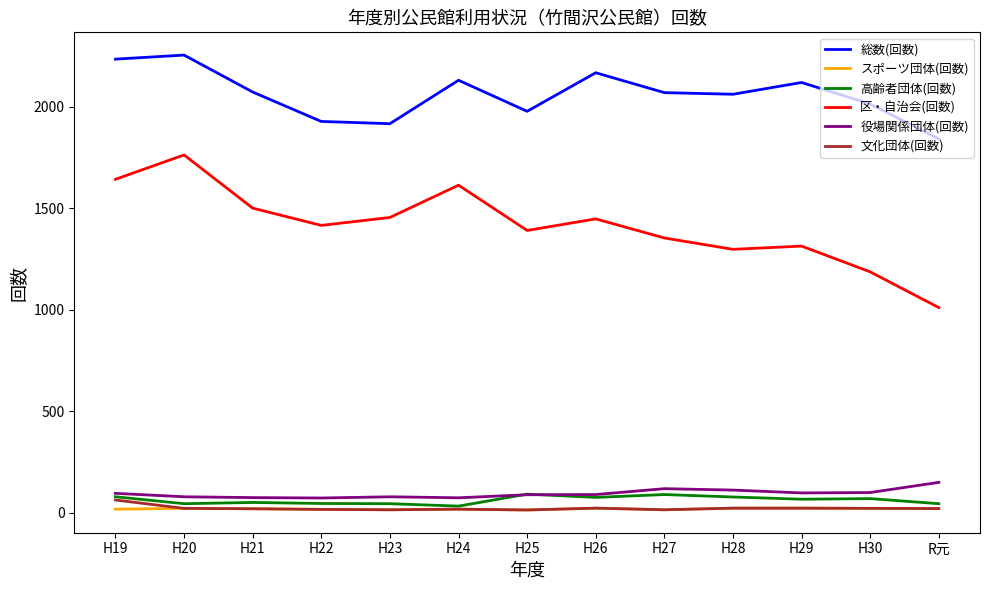

What is the average value of the 総数(回数) series?

2060